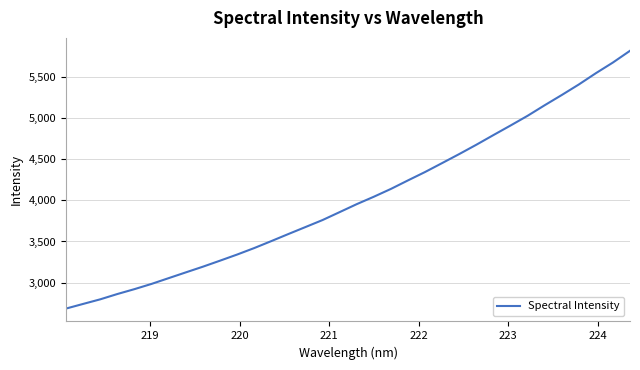

What is the difference between the maximum and minimum values?

3139.8